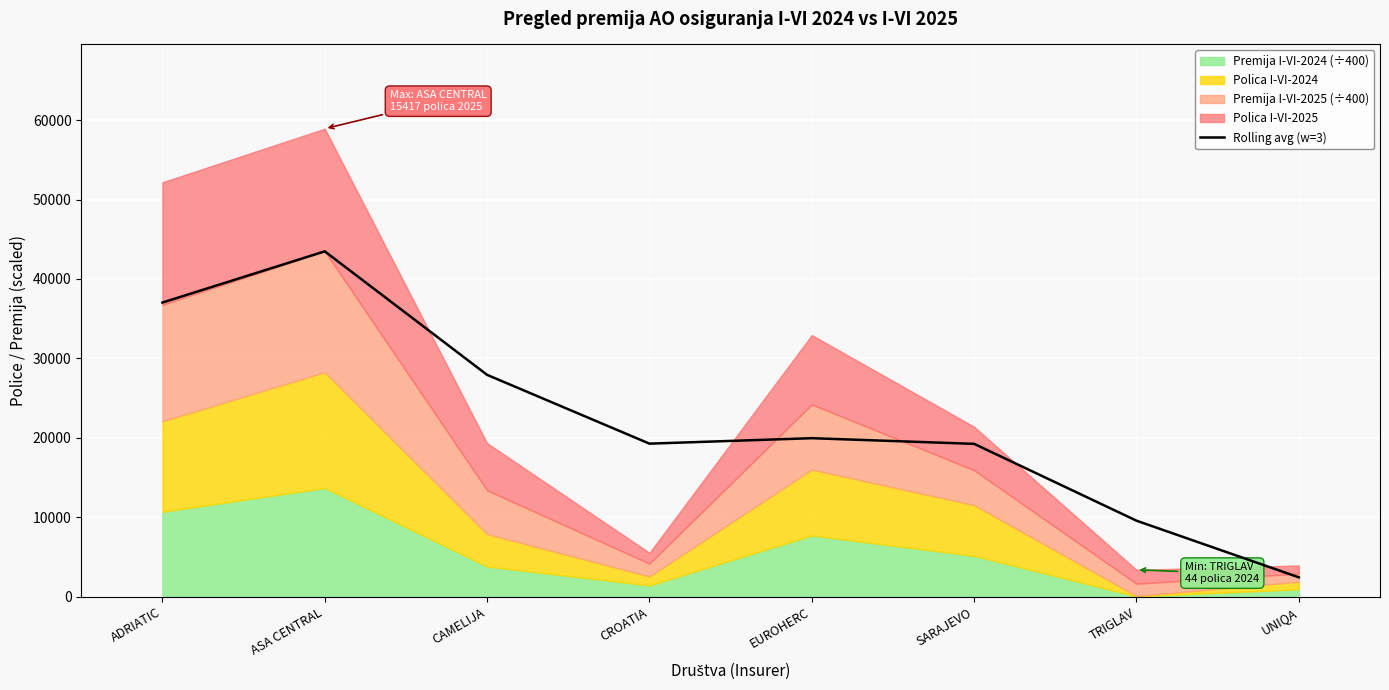

How many data points are less than 19955?

4